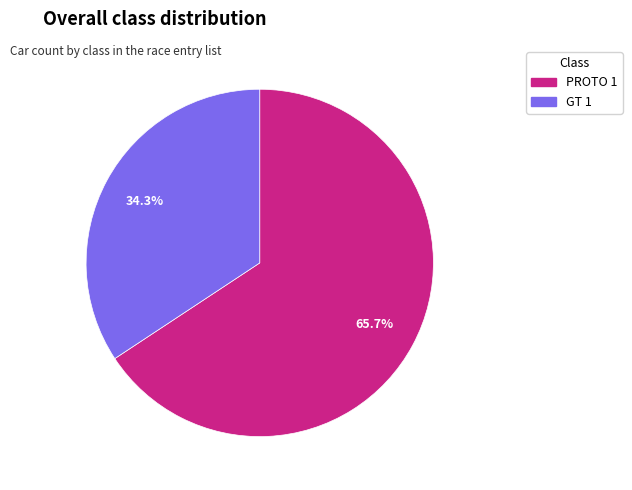

To the nearest percent, what percentage of the pie is GT 1?

34%